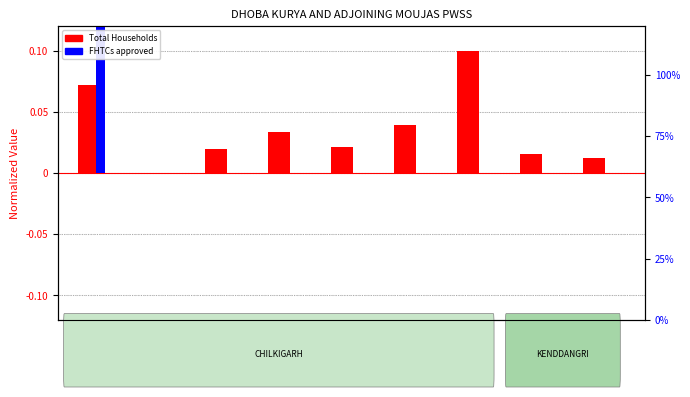

Rank the categories by Total Households value from highest to lowest.

Tulibar, Bamun Diha, Sarenga, Kuryara, Dhoba Kurya, Sonamukhi, Tela Muri, Amra Tara, Kadam Diha